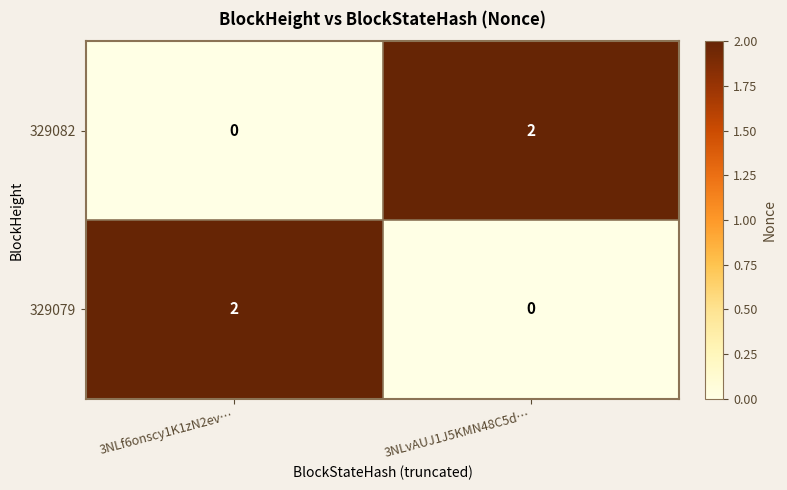

At which label is 329082 closest to 1?

3NLf6onscy1K1zN2ev…